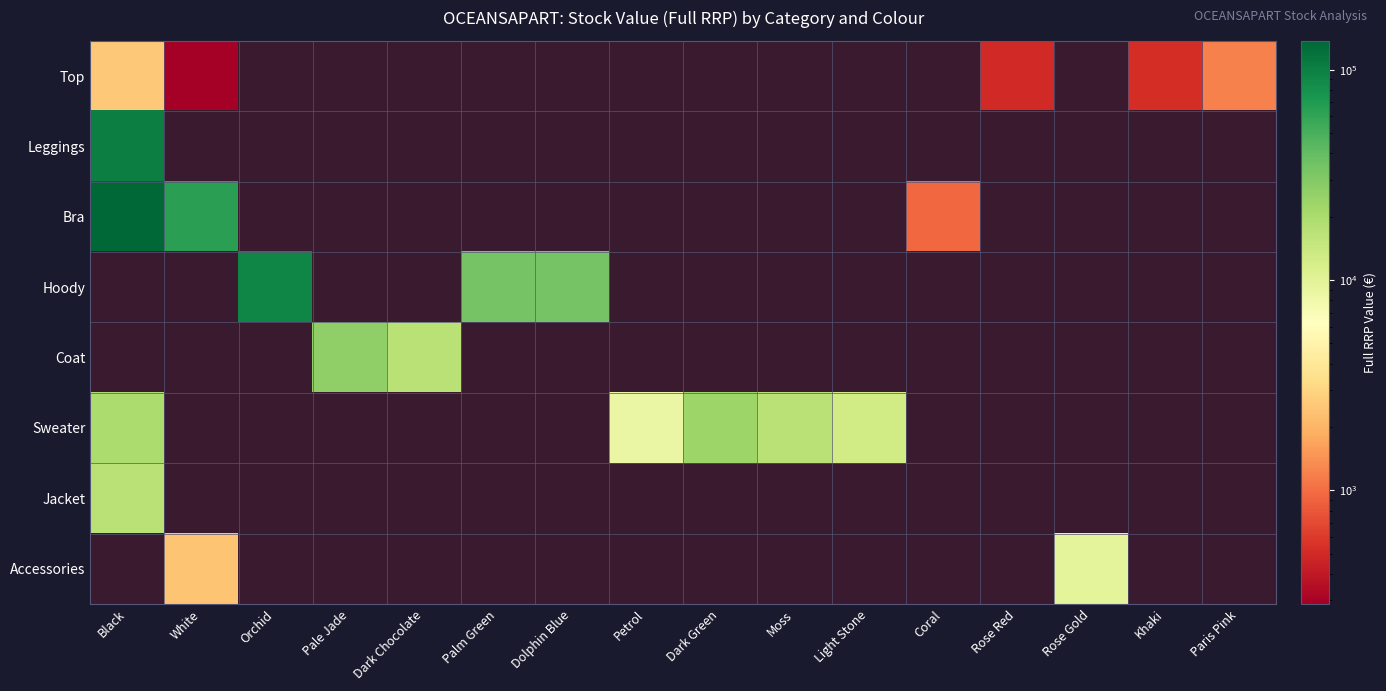

Where is Sweater nearest to the value 16190?

Moss